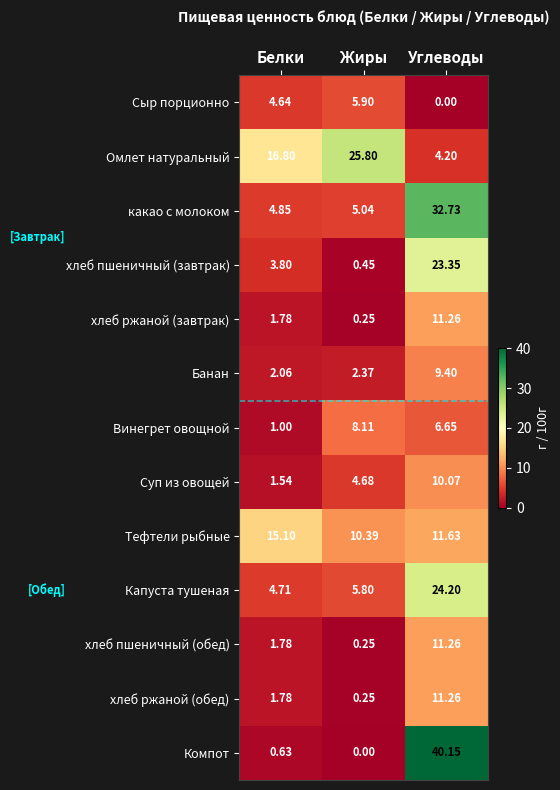

What is the total value across all series at Жиры?

69.3